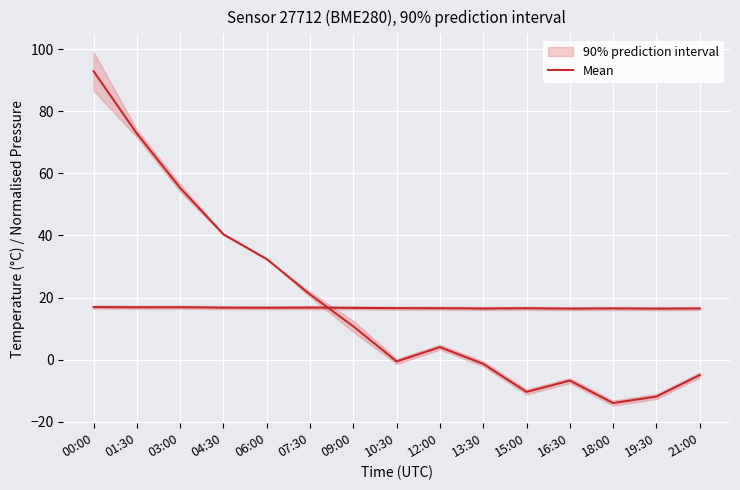

How many interior local valleys (lower than both neighbors) does the data have?

3